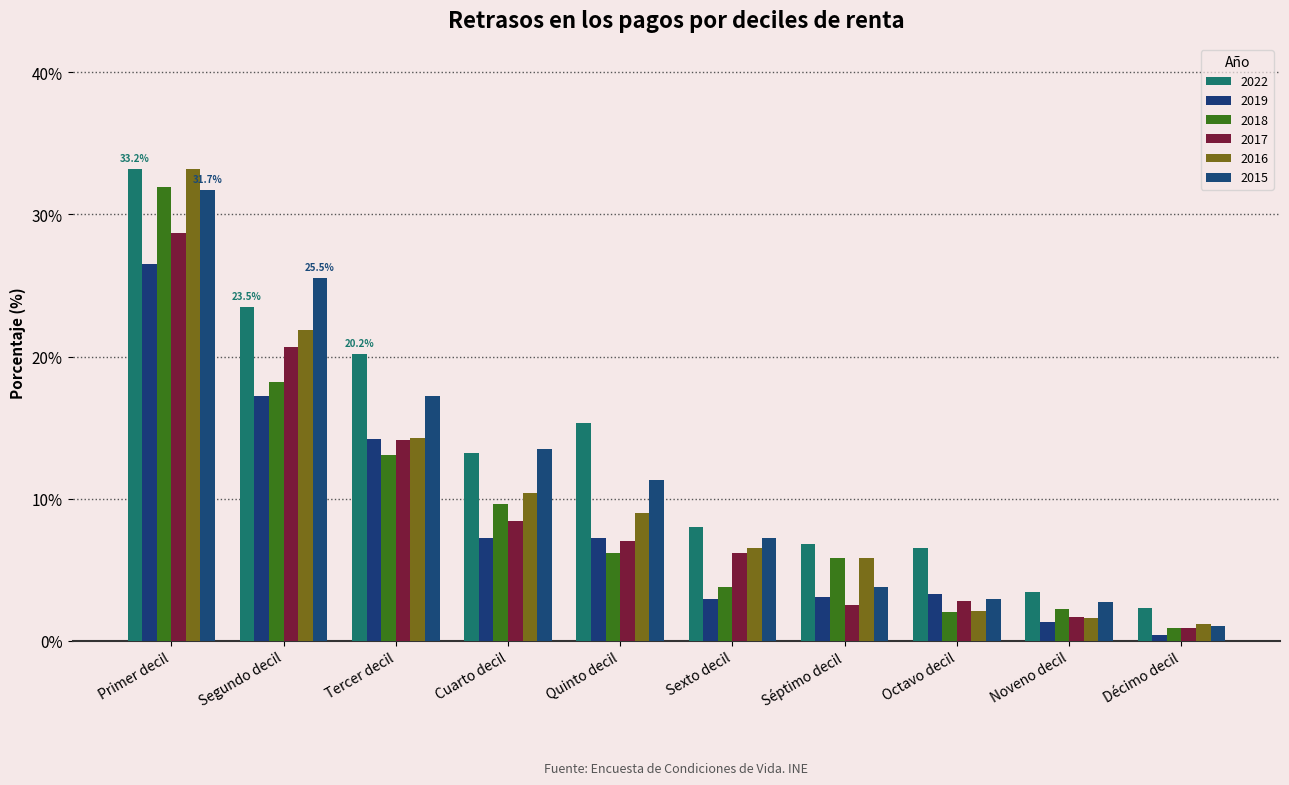

What is the minimum value for 2016?

1.2